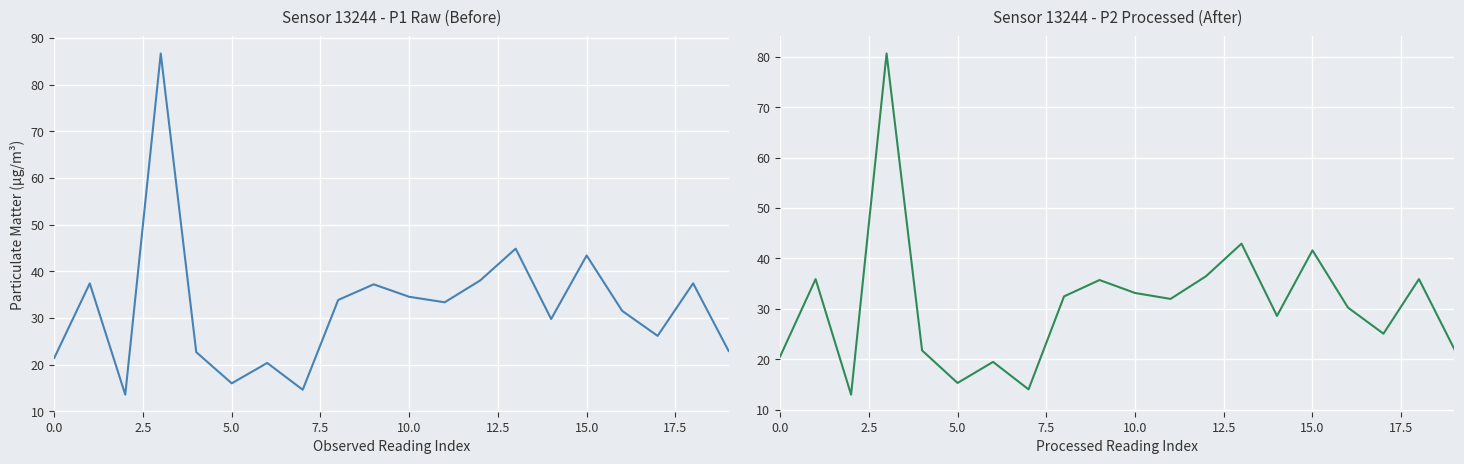

Which series has the largest total across all categories?

P1